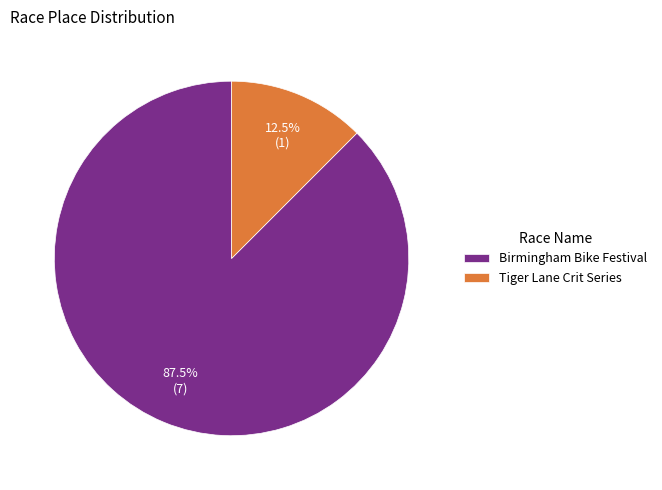

Rank the categories by value from lowest to highest.

Tiger Lane Crit Series, Birmingham Bike Festival